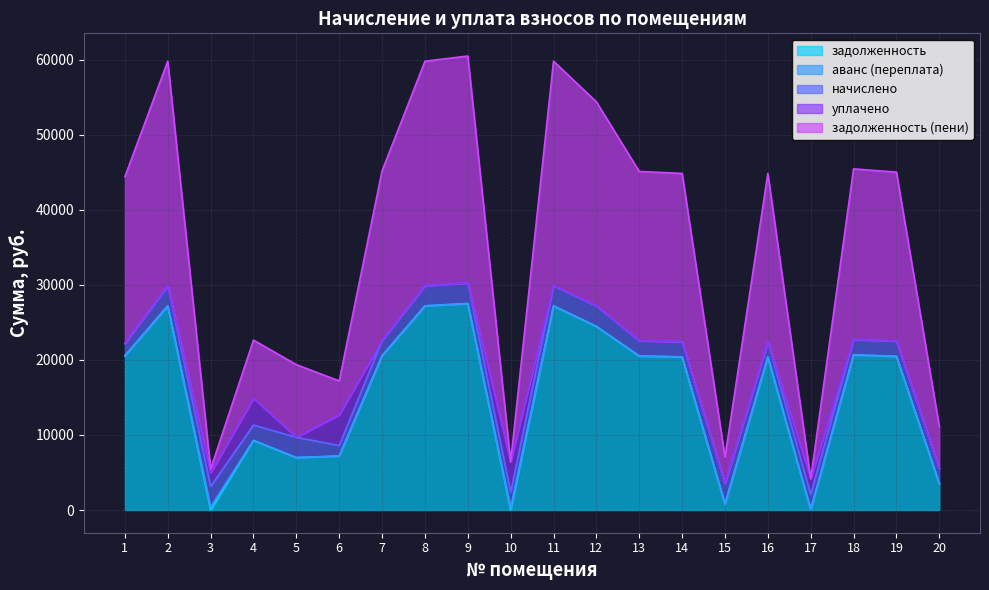

Reading left to right, extract all data points from this chart.

задолженность: 1=20547.6	2=27187.2	3=0.0	4=9274.6	5=6982.9	6=7195.6	7=20547.6	8=27187.2	9=27501.6	10=0.0	11=27187.2	12=24450.6	13=20508.2	14=20390.4	15=793.8	16=20390.4	17=63.9	18=20665.4	19=20469.1	20=3531.2
аванс (переплата): 1=0.0	2=0.0	3=406.9	4=0.0	5=0.0	6=0.0	7=0.0	8=0.0	9=0.0	10=310.4	11=0.0	12=0.0	13=0.0	14=0.0	15=0.0	16=0.0	17=0.0	18=0.0	19=0.0	20=0.0
начислено: 1=1651.1	2=2698.8	3=2730.0	4=2039.7	5=2698.8	6=1399.3	7=2039.7	8=2698.8	9=2730.0	10=2039.7	11=2698.8	12=2730.0	13=2035.8	14=2024.1	15=2730.0	16=2024.1	17=2016.3	18=2051.4	19=2031.9	20=2024.1
уплачено: 1=0.0	2=0.0	3=1819.9	4=3558.0	5=0.0	6=4082.0	7=0.0	8=0.0	9=0.0	10=4076.8	11=0.0	12=0.0	13=0.0	14=0.0	15=0.0	16=0.0	17=2081.0	18=0.0	19=0.0	20=0.0
задолженность (пени): 1=22198.7	2=29886.0	3=503.2	4=7756.3	5=9681.7	6=4512.9	7=22587.3	8=29886.0	9=30231.6	10=0.0	11=29886.0	12=27180.6	13=22544.0	14=22414.5	15=3523.8	16=22414.5	17=0.0	18=22716.8	19=22501.0	20=5555.3